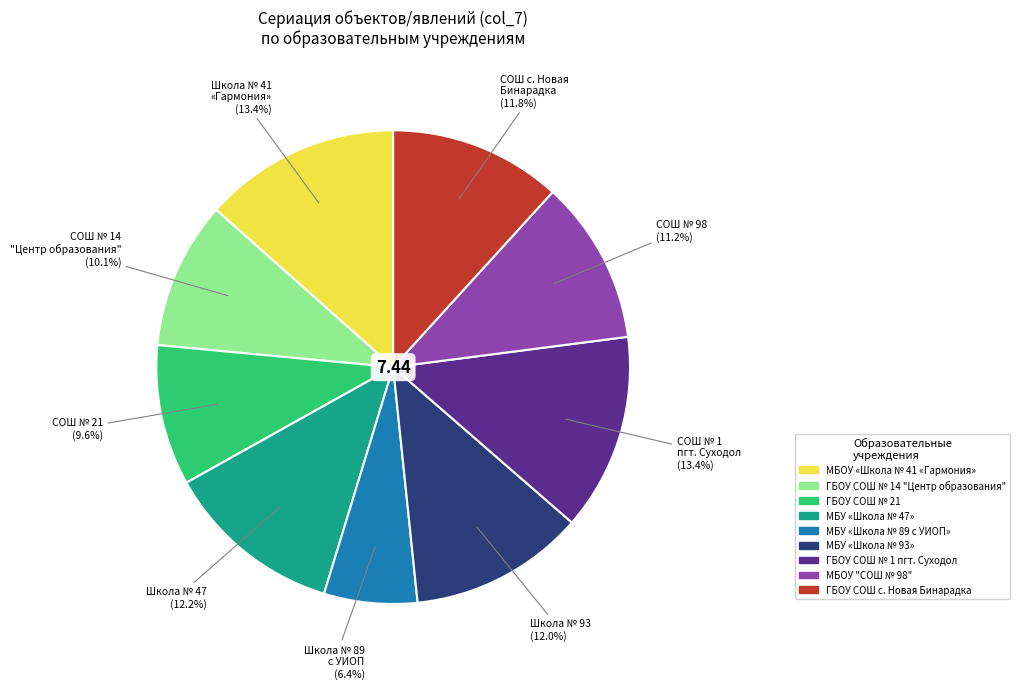

Which category has the smallest portion of the pie?

МБУ «Школа № 89 с УИОП»